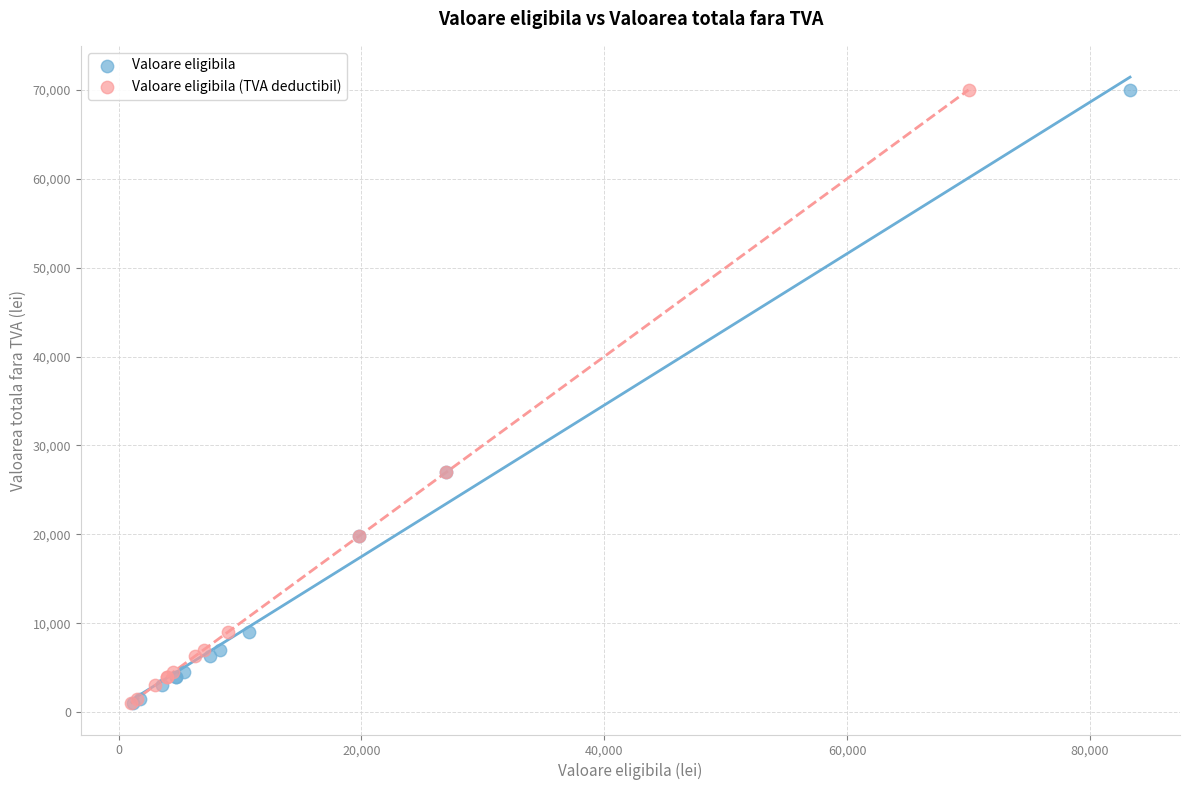

What are all the series names shown in the legend?

Valoare eligibila, Valoare eligibila (TVA deductibil)